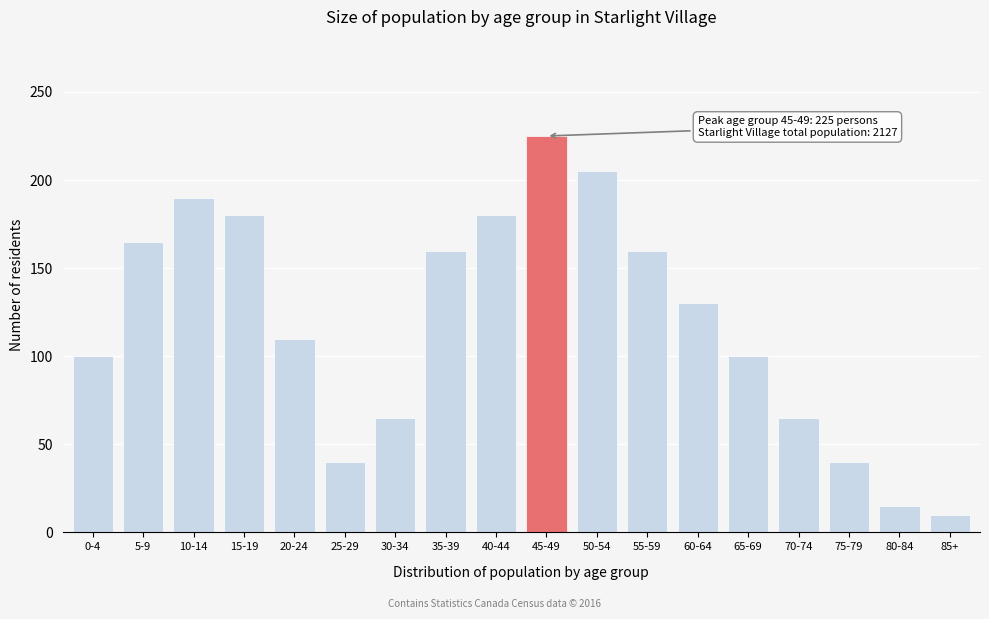

Reading left to right, transcribe all the data shown in this chart.

100	165	190	180	110	40	65	160	180	225	205	160	130	100	65	40	15	10